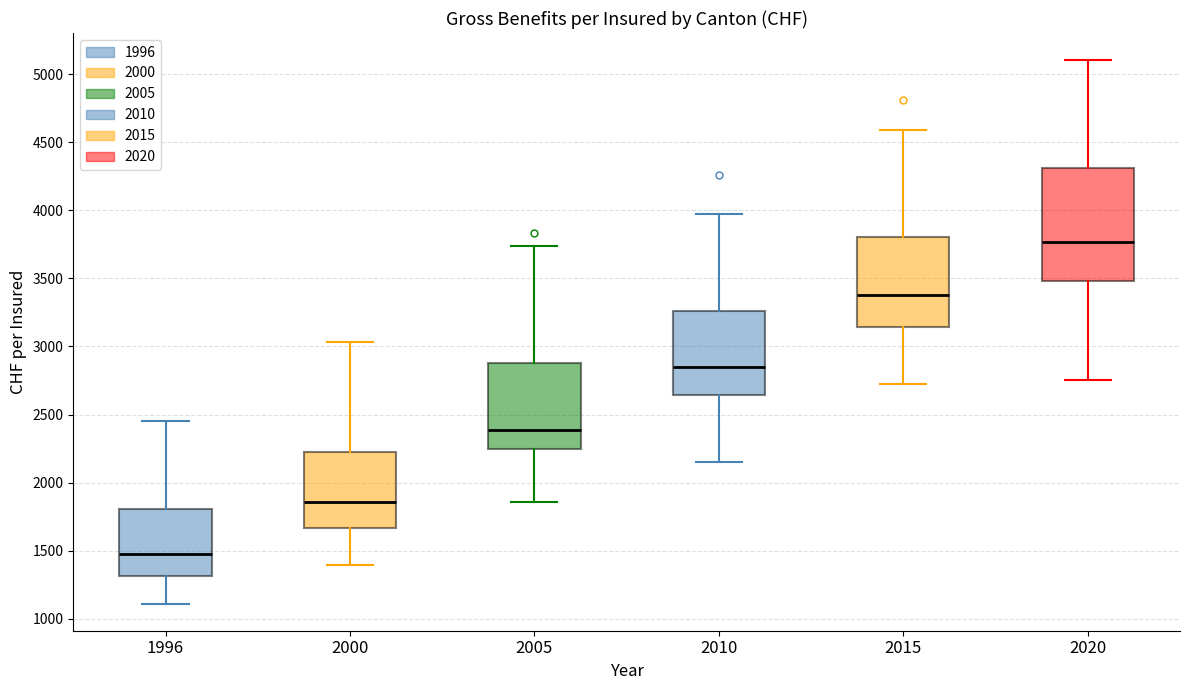

Reading left to right, read every box against the y-axis: the position of its median line, the range the box covers, and the ends of its whiskers. The values are not printed on the chart, so give them approximately, as read against the axis.

1996: median 1500, box 1300 to 1800, whiskers 1100 to 2450
2000: median 1850, box 1650 to 2250, whiskers 1400 to 3050
2005: median 2400, box 2250 to 2900, whiskers 1850 to 3750
2010: median 2850, box 2650 to 3250, whiskers 2150 to 3950
2015: median 3400, box 3150 to 3800, whiskers 2700 to 4600
2020: median 3750, box 3500 to 4300, whiskers 2750 to 5100